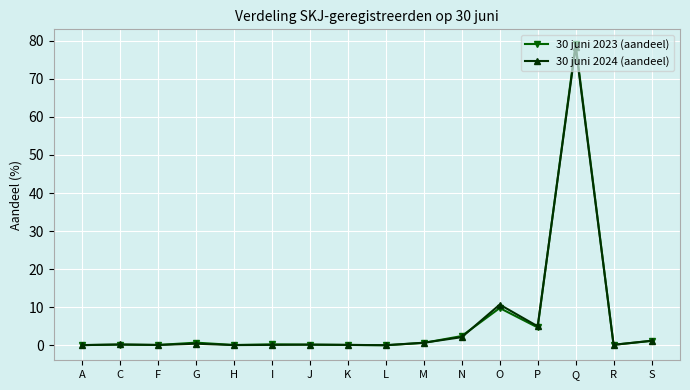

What is the greatest value displayed?

79.0